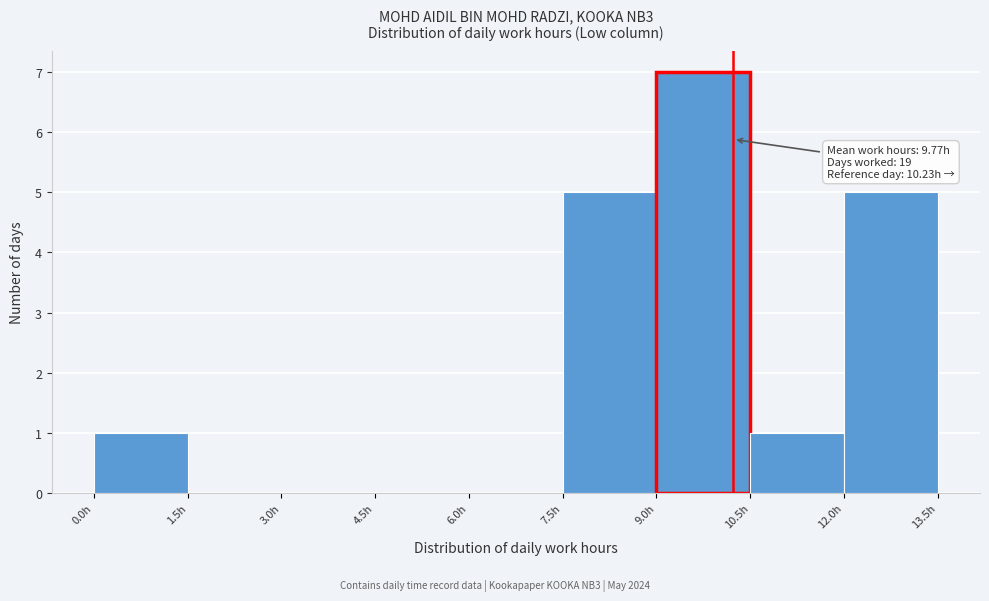

Which range on the x-axis has the tallest bar?

9.0 to 10.5